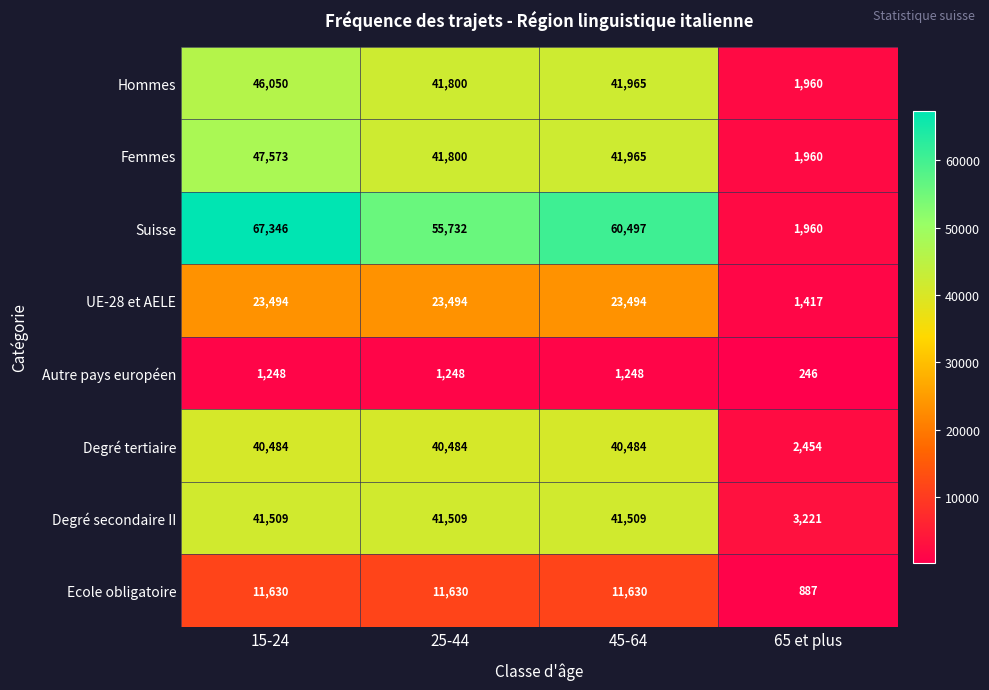

What is the maximum value shown in the chart?

67346